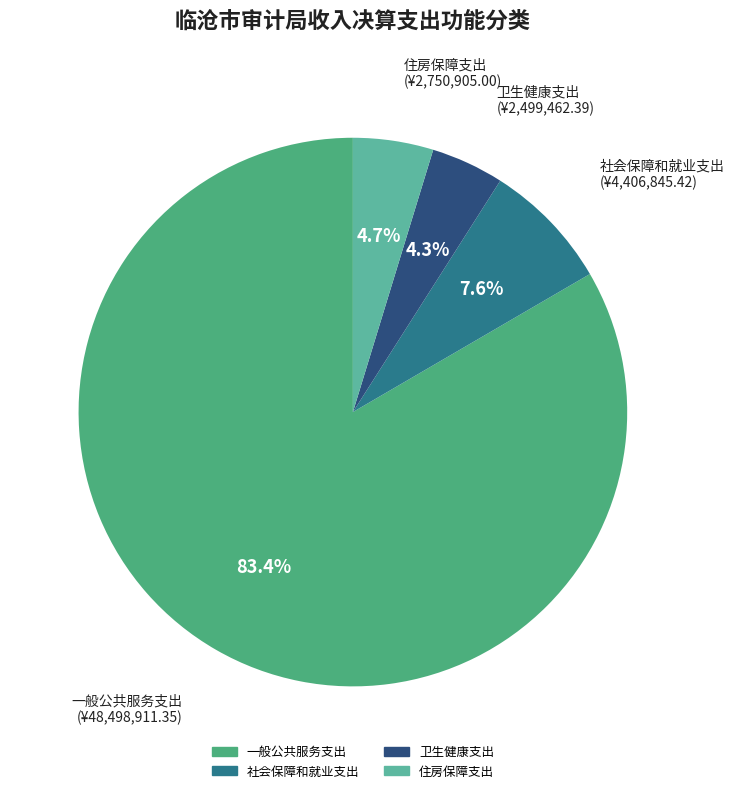

Between 社会保障和就业支出 and 住房保障支出, which is larger?

社会保障和就业支出